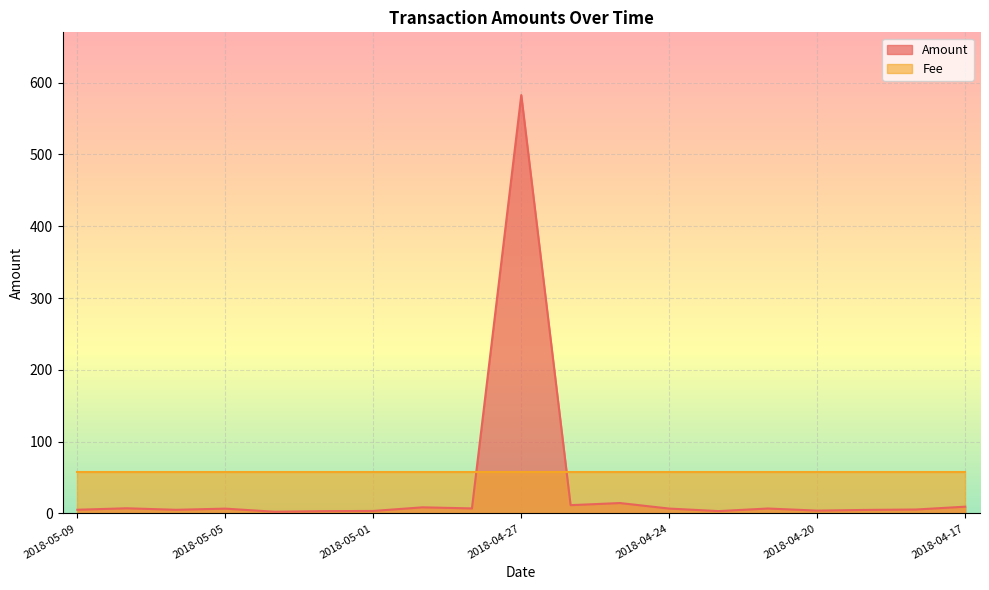

Which has a higher value, 2018-04-17 or 2018-04-28?

2018-04-17